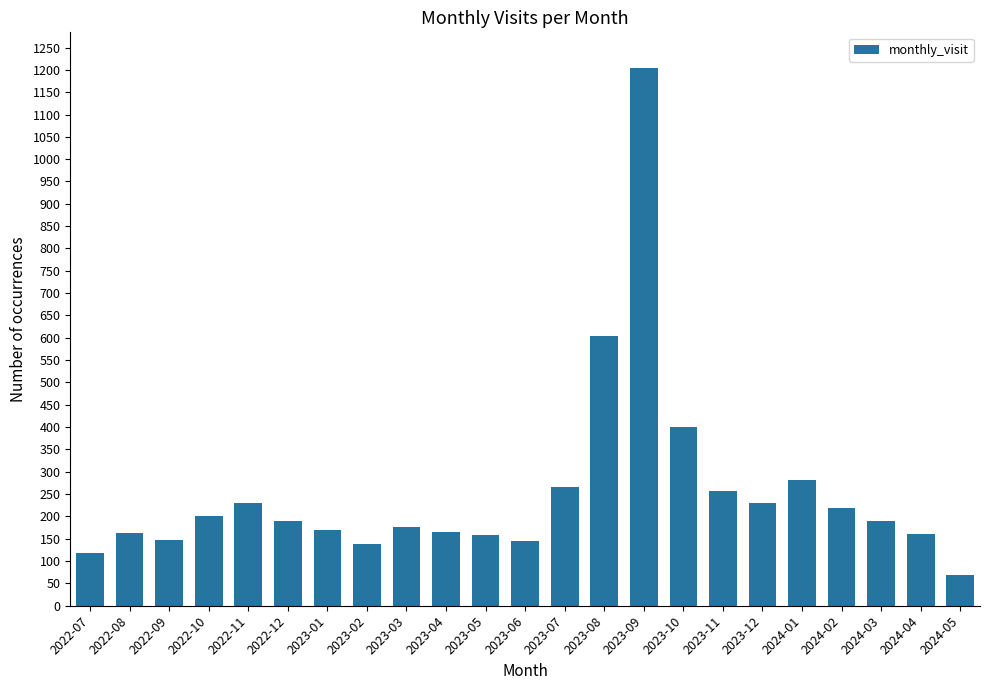

What is the value of the 19th bar from the left?

282